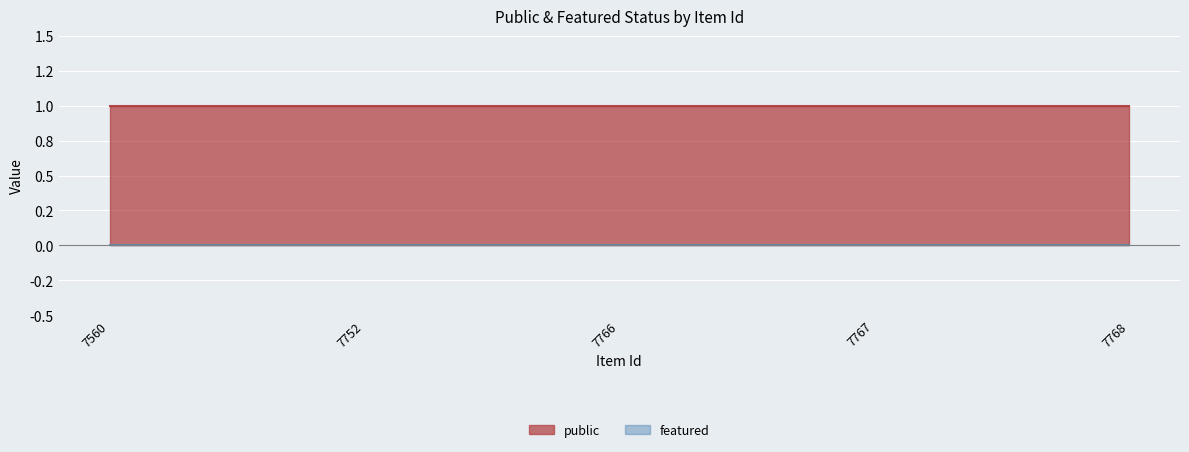

Rank the categories by public value from lowest to highest.

7560, 7752, 7766, 7767, 7768